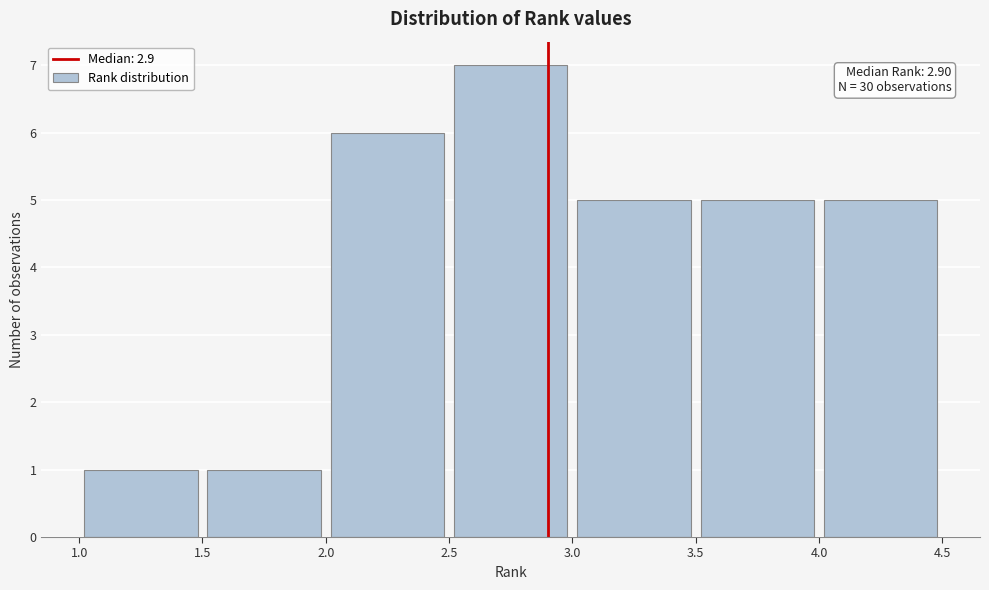

Which range on the x-axis has the tallest bar?

2.5 to 3.0